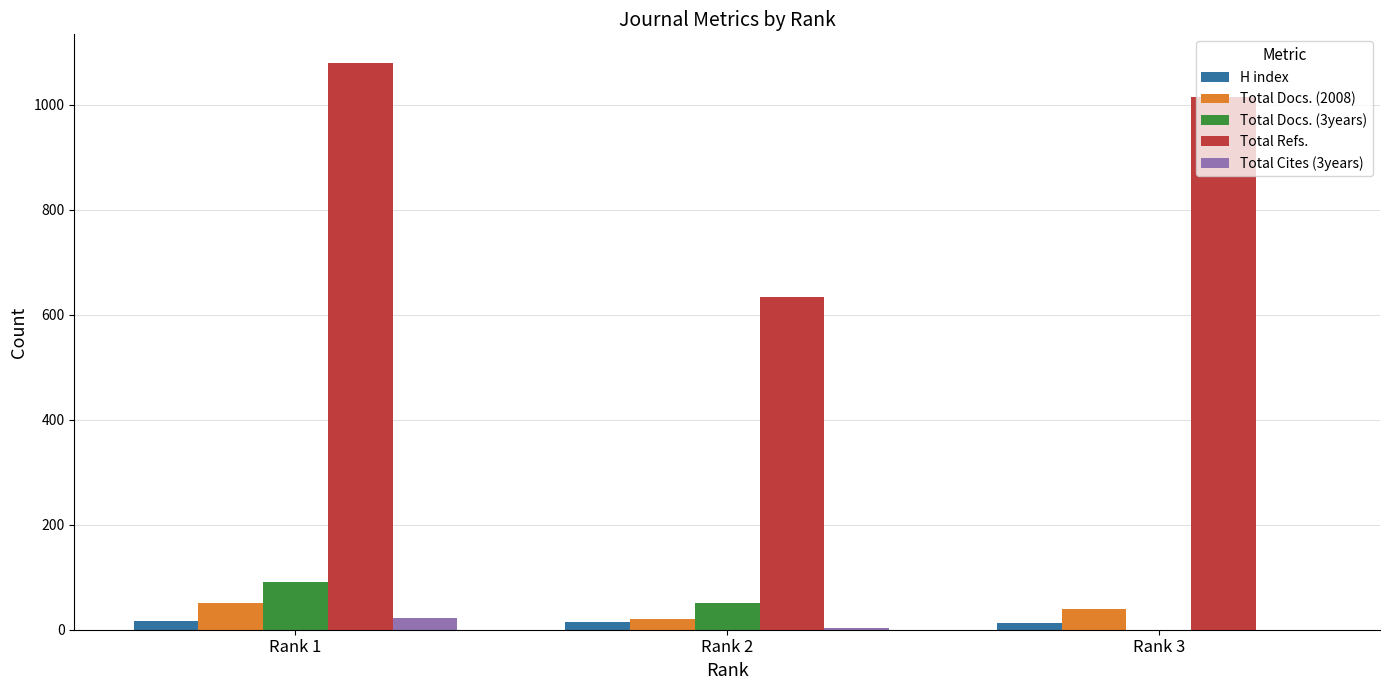

True or false: Total Docs. (3years) has a value of 91 at Rank 1.

True